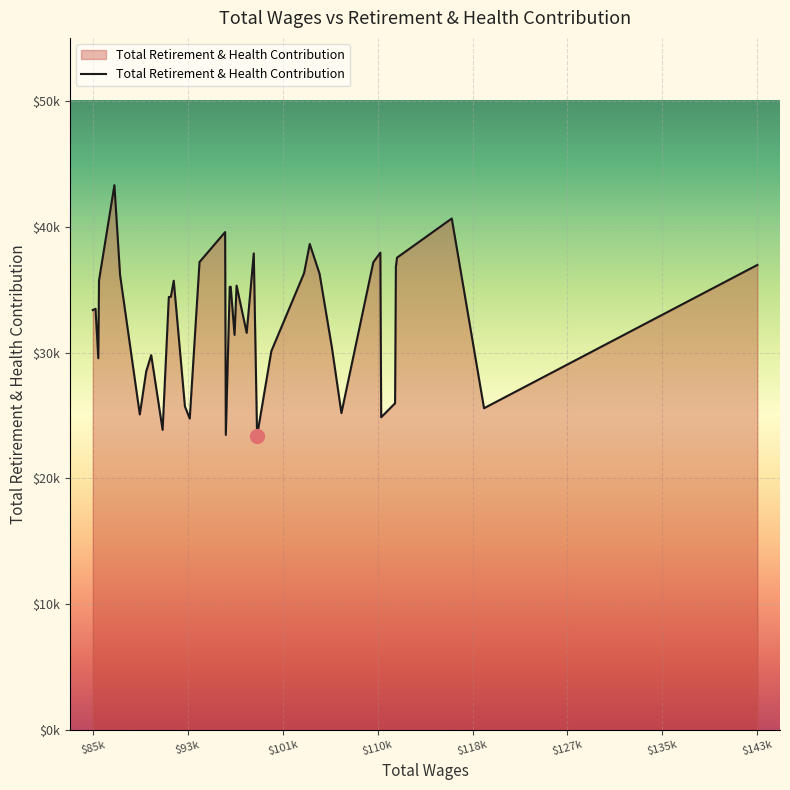

Does the chart display data point markers on the line(s)?

No